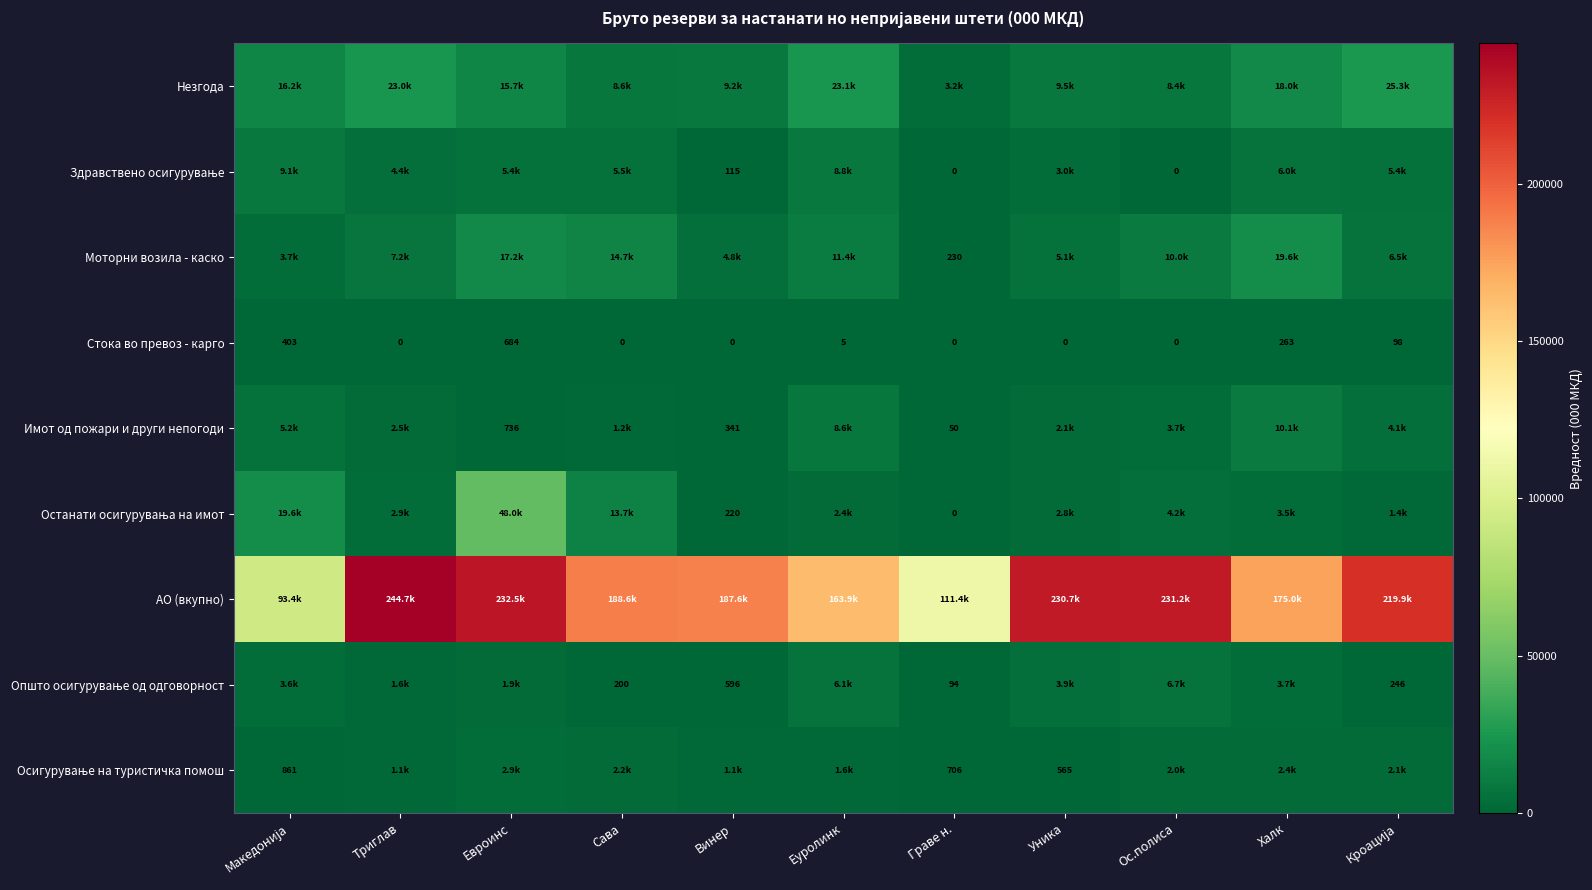

Which label corresponds to the largest value in the chart?

Триглав